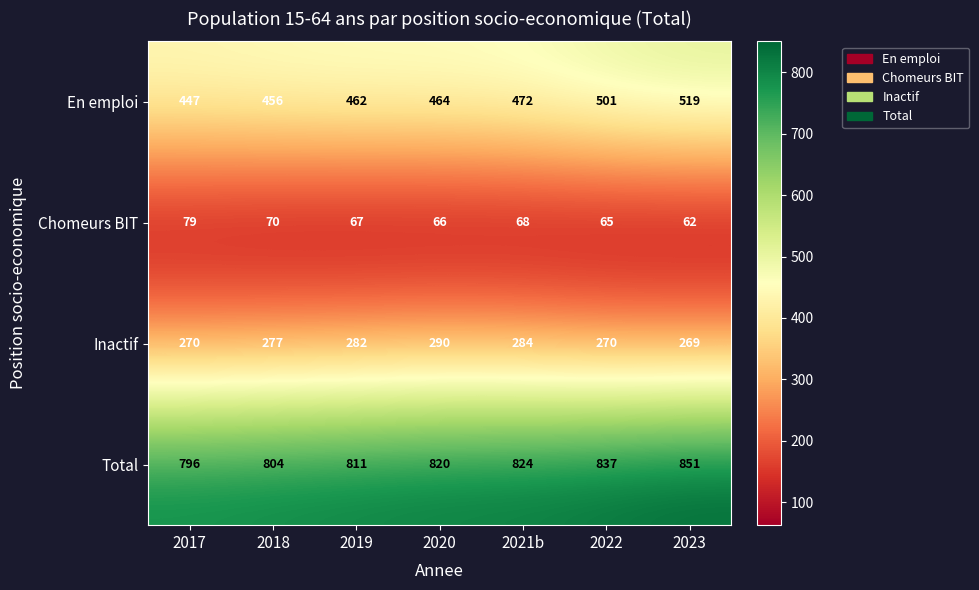

What is the minimum value shown in the chart?

62